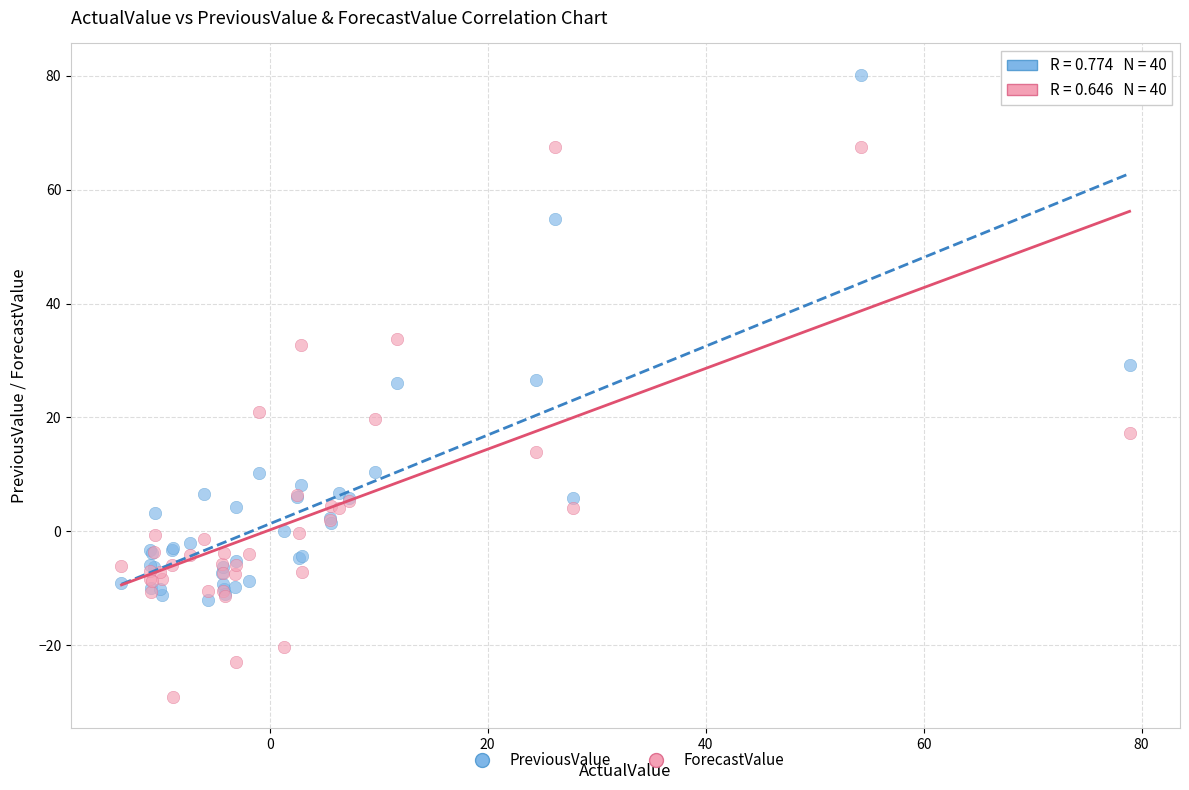

What are all the series names shown in the legend?

PreviousValue, ForecastValue